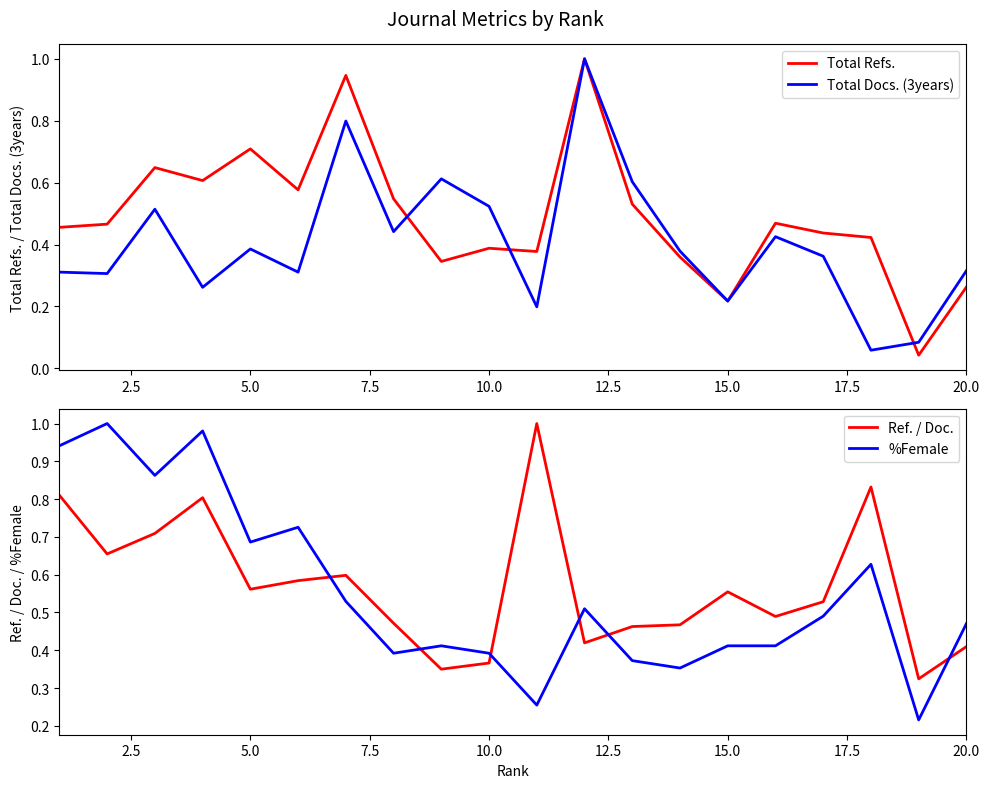

How many interior local valleys does the Total Docs. (3years) series have?

7